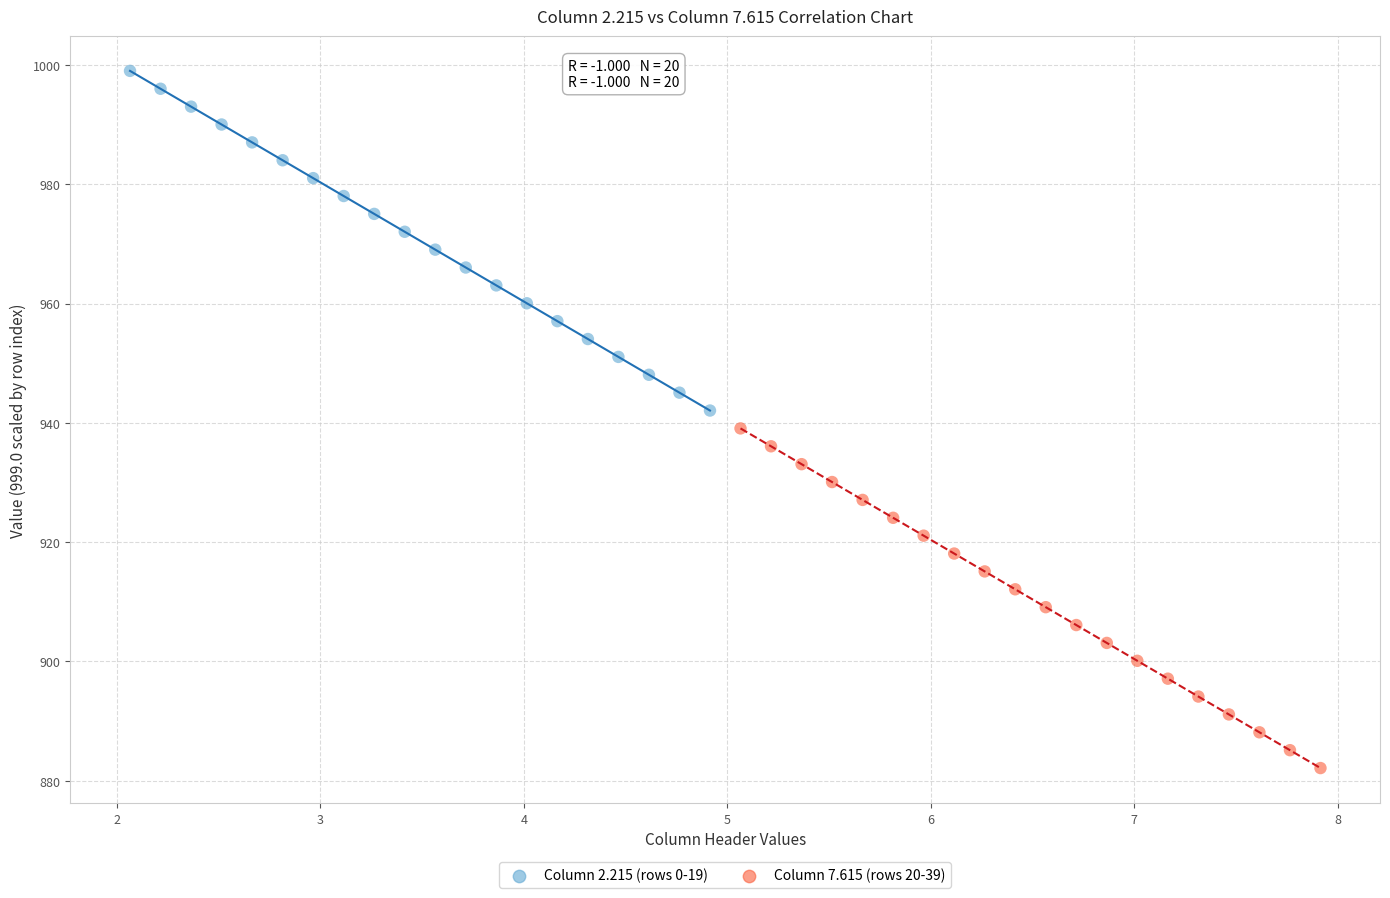

Which series reaches the maximum Y coordinate?

Column 2.215 (rows 0-19)